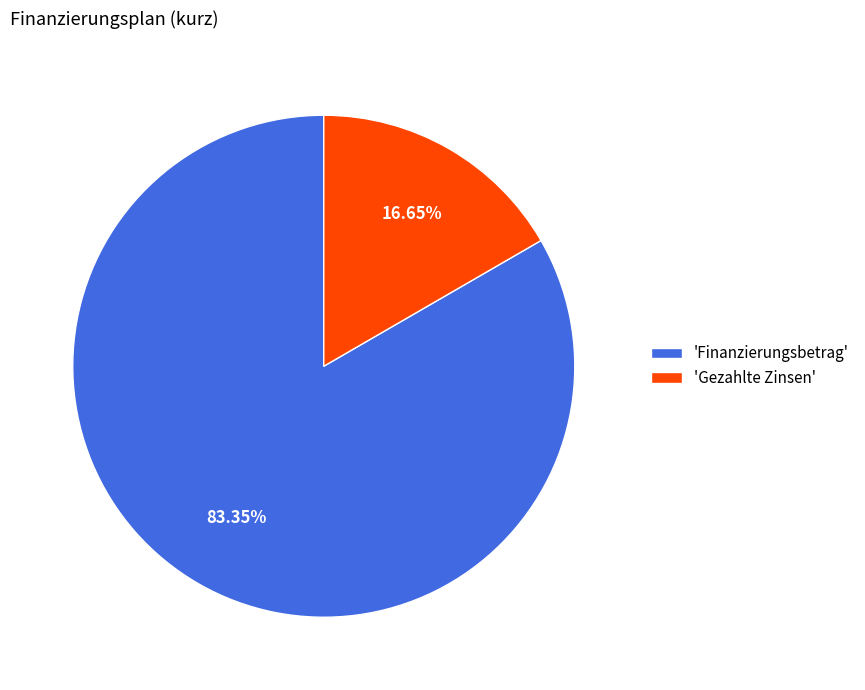

Do 'Finanzierungsbetrag' and 'Gezahlte Zinsen' together represent more than half of the pie?

Yes